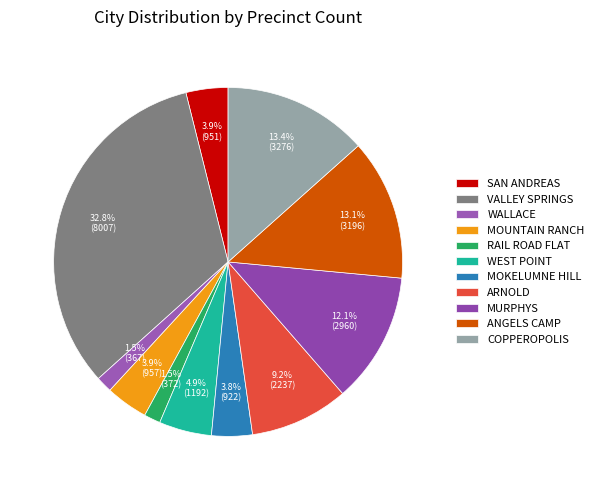

Is it true that COPPEROPOLIS is 13% of the pie?

True